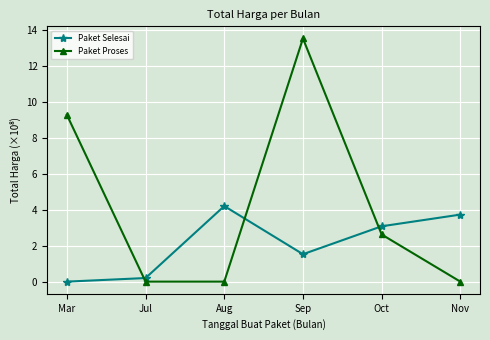

What is the spread (max minus min) of values at Nov?

3.7